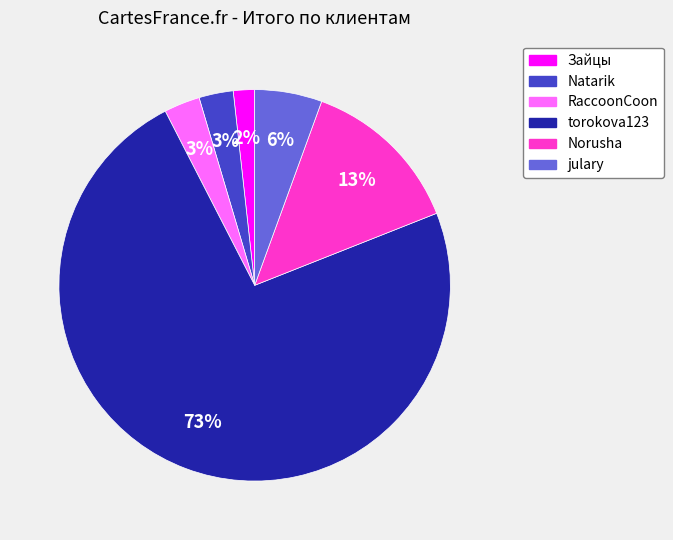

Between Natarik and Norusha, which is larger?

Norusha